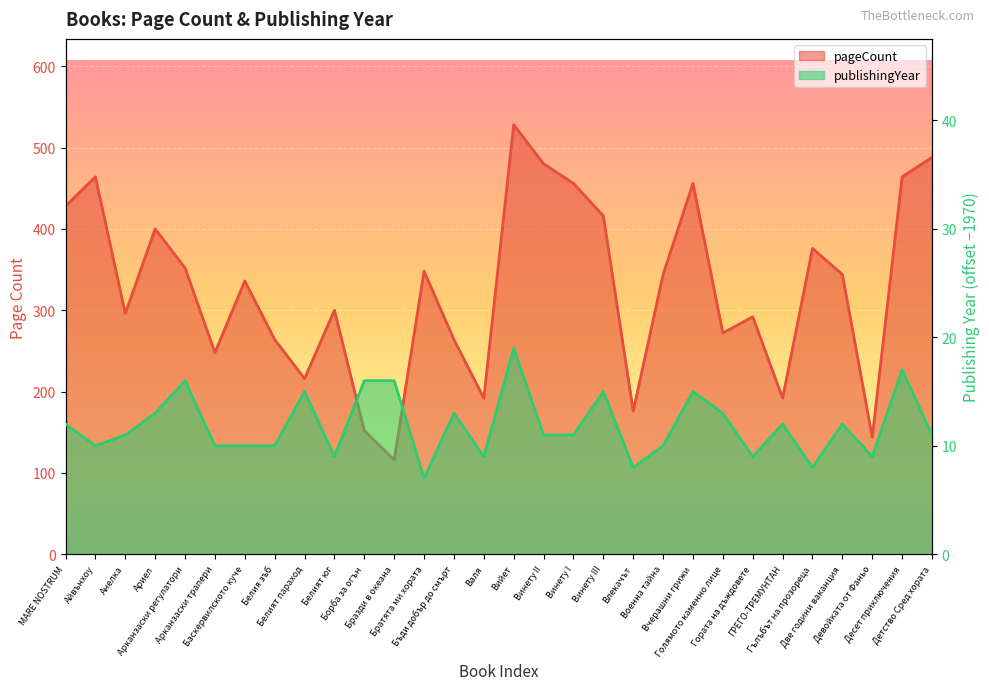

What is the difference between the pageCount values at Влекачът and Валя?

16